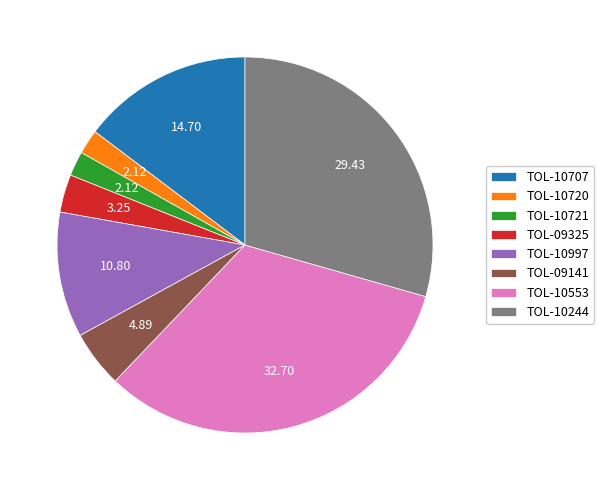

Approximately how many times larger is the value at TOL-09141 compared to TOL-10707?

0.3